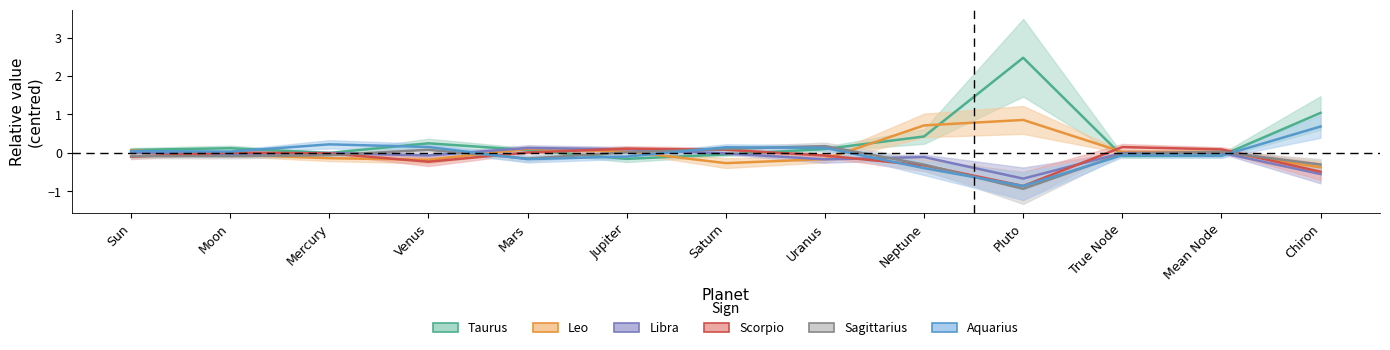

How many intersections are there between Libra and Scorpio?

5